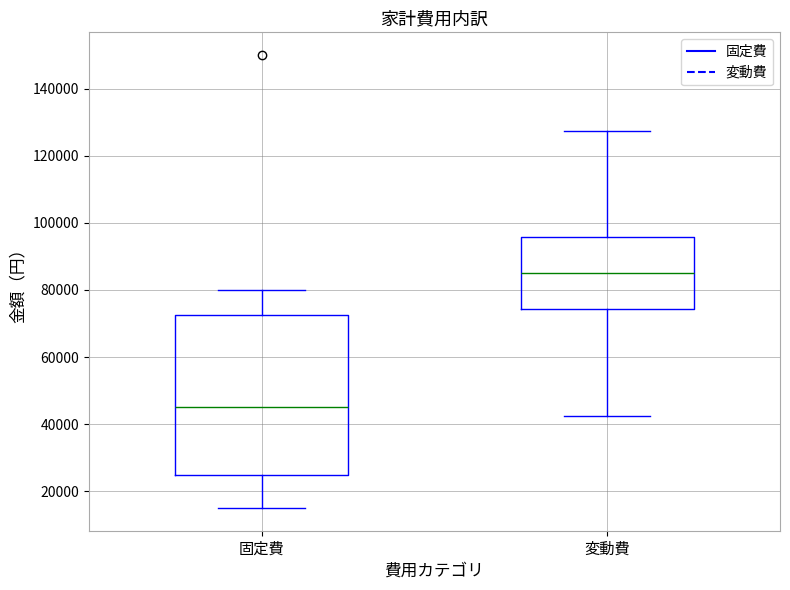

Reading left to right, transcribe this box plot: for each box, give where its median line is, the range the box spans, and where its two whiskers end, as read against the y-axis. The values are not printed on the chart, so give them approximately, as read against the axis.

固定費: median 46000, box 26000 to 72000, whiskers 16000 to 80000
変動費: median 86000, box 74000 to 96000, whiskers 42000 to 128000